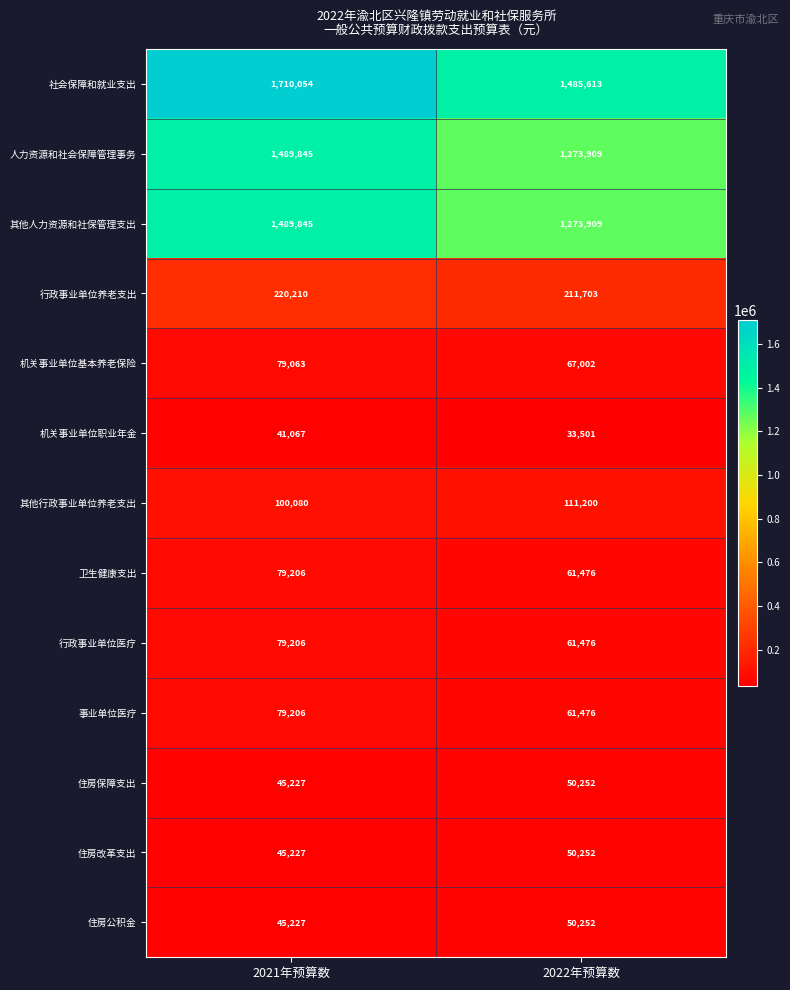

Rank the categories by 事业单位医疗 value from lowest to highest.

2022年预算数, 2021年预算数